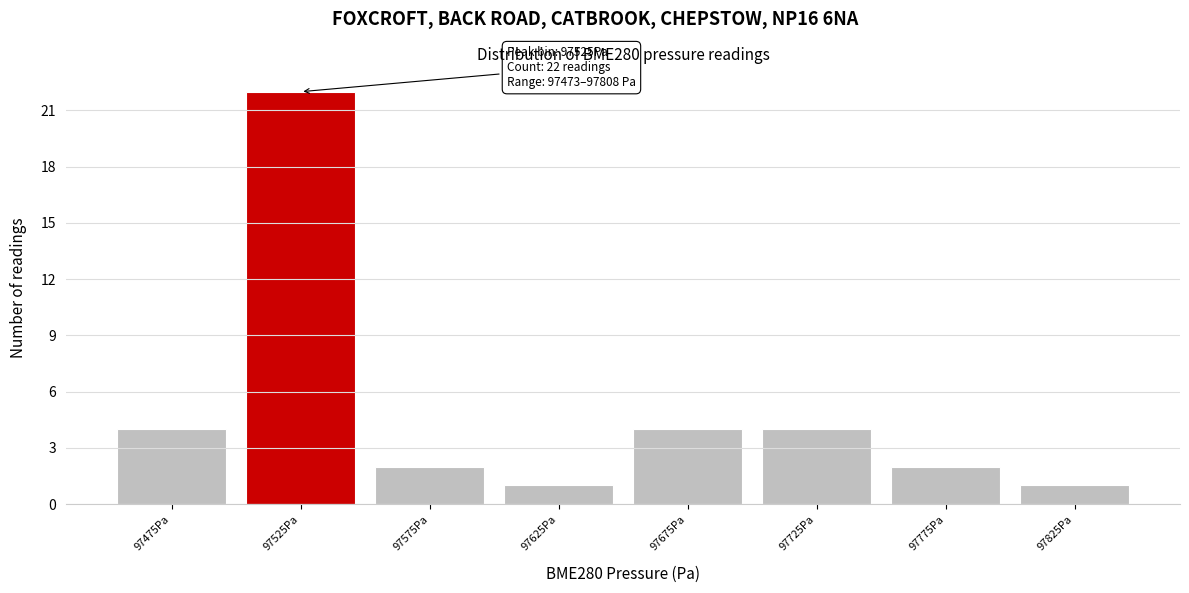

Which range on the x-axis has the tallest bar?

97500 to 97550